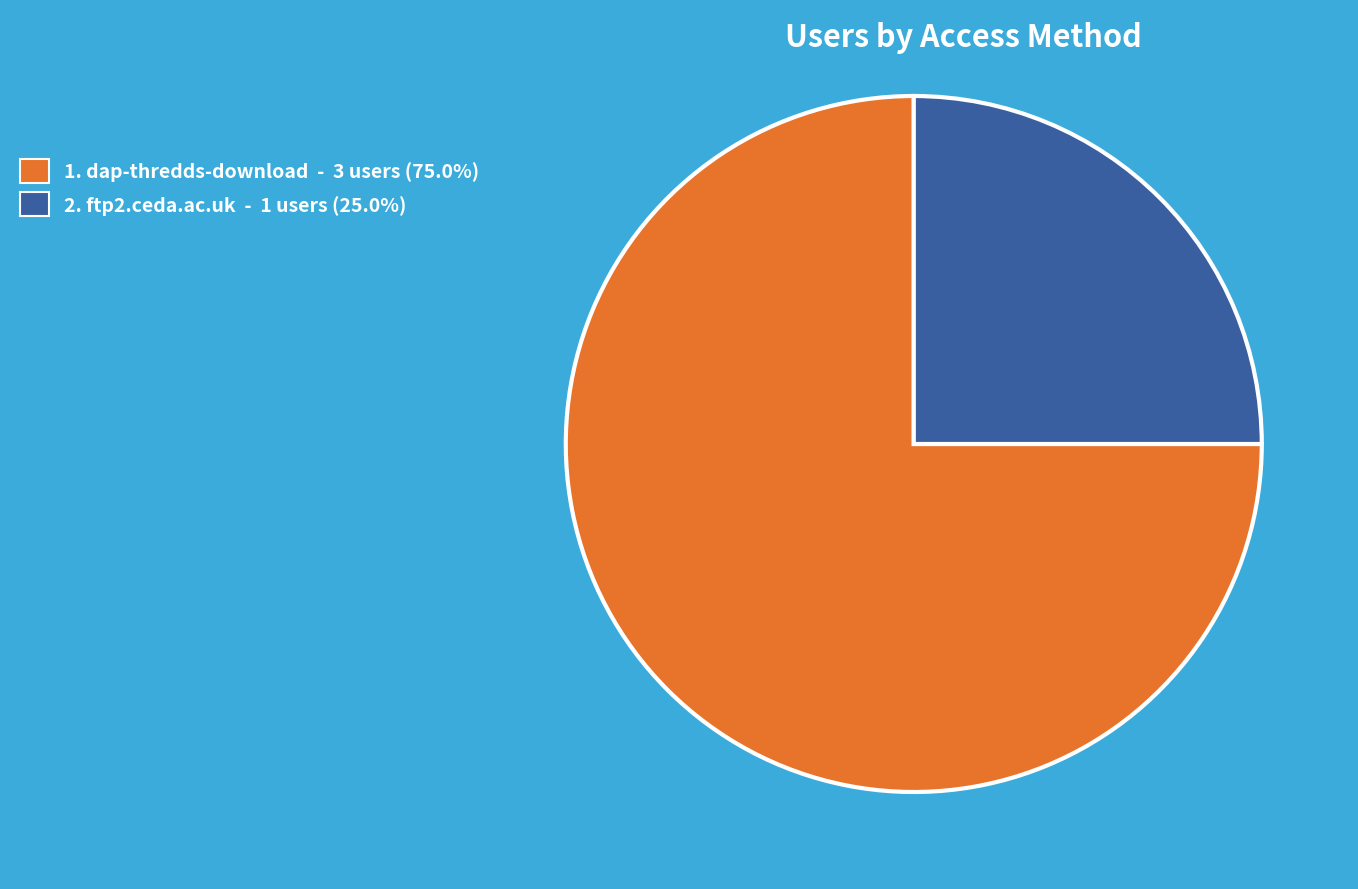

Is 2. ftp2.ceda.ac.uk - 1 users (25.0%) the majority of the pie?

No